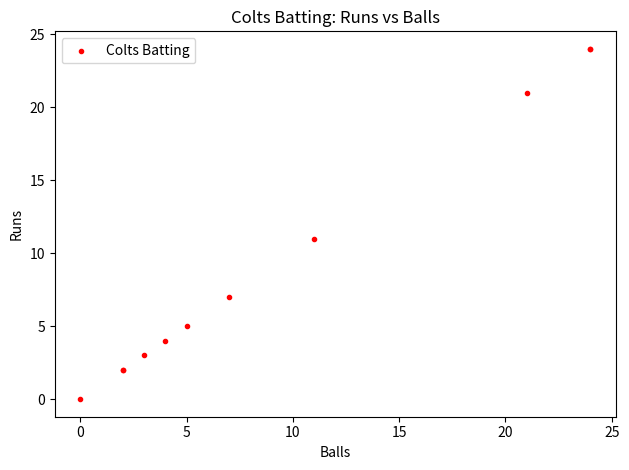

What Y value in the scatter plot is closest to 12?

11